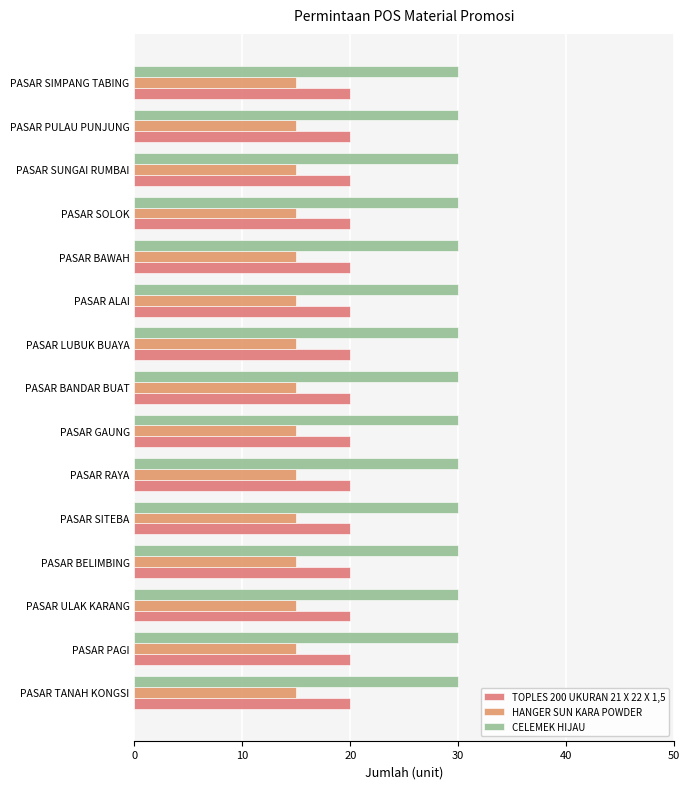

What is the sum of the TOPLES 200 UKURAN 21 X 22 X 1,5 values at PASAR PULAU PUNJUNG and PASAR LUBUK BUAYA?

40